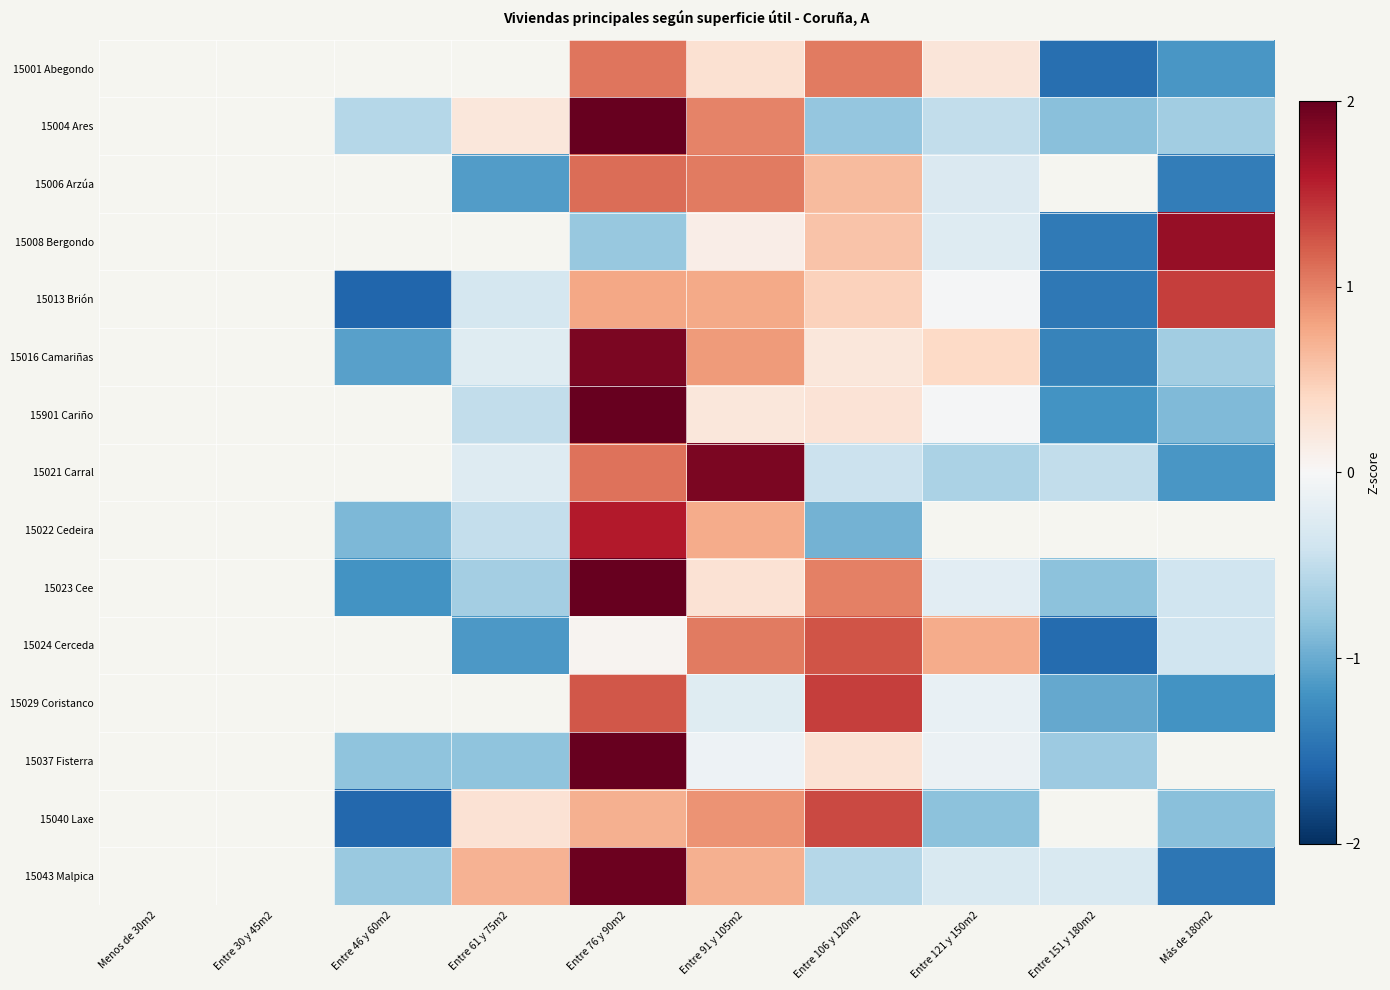

Between Entre 151 y 180m2 and Más de 180m2, which series saw the biggest shift?

15008 Bergondo